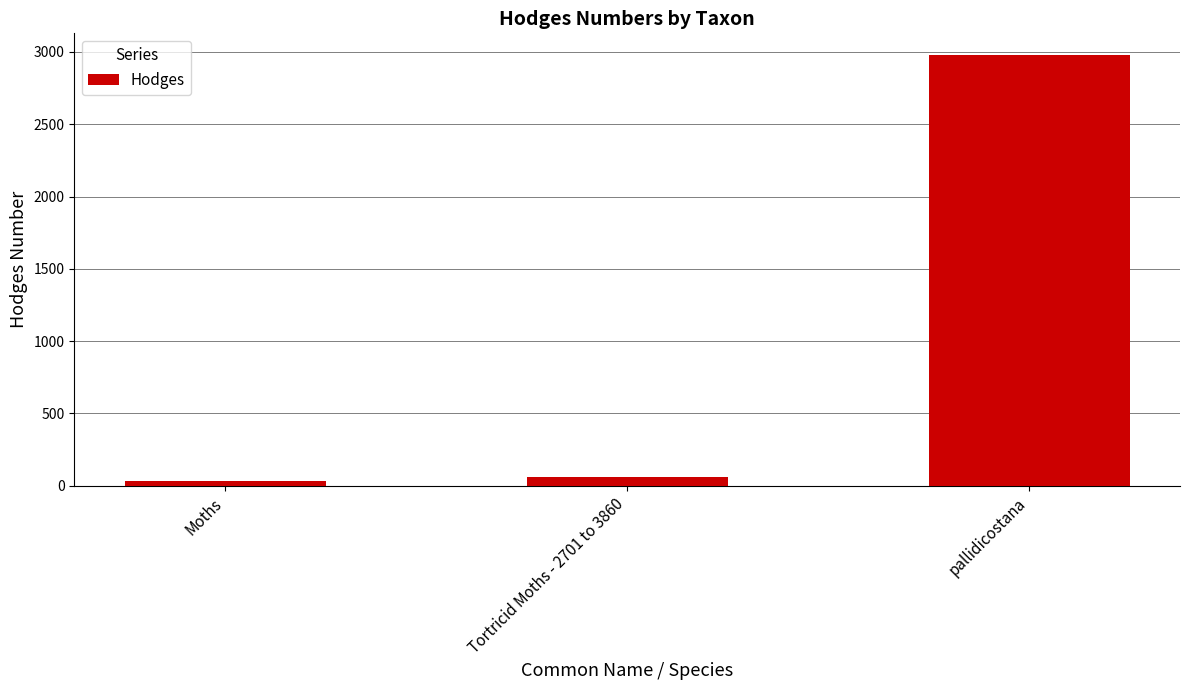

The value at Tortricid Moths - 2701 to 3860 is 62.1. True or false?

True